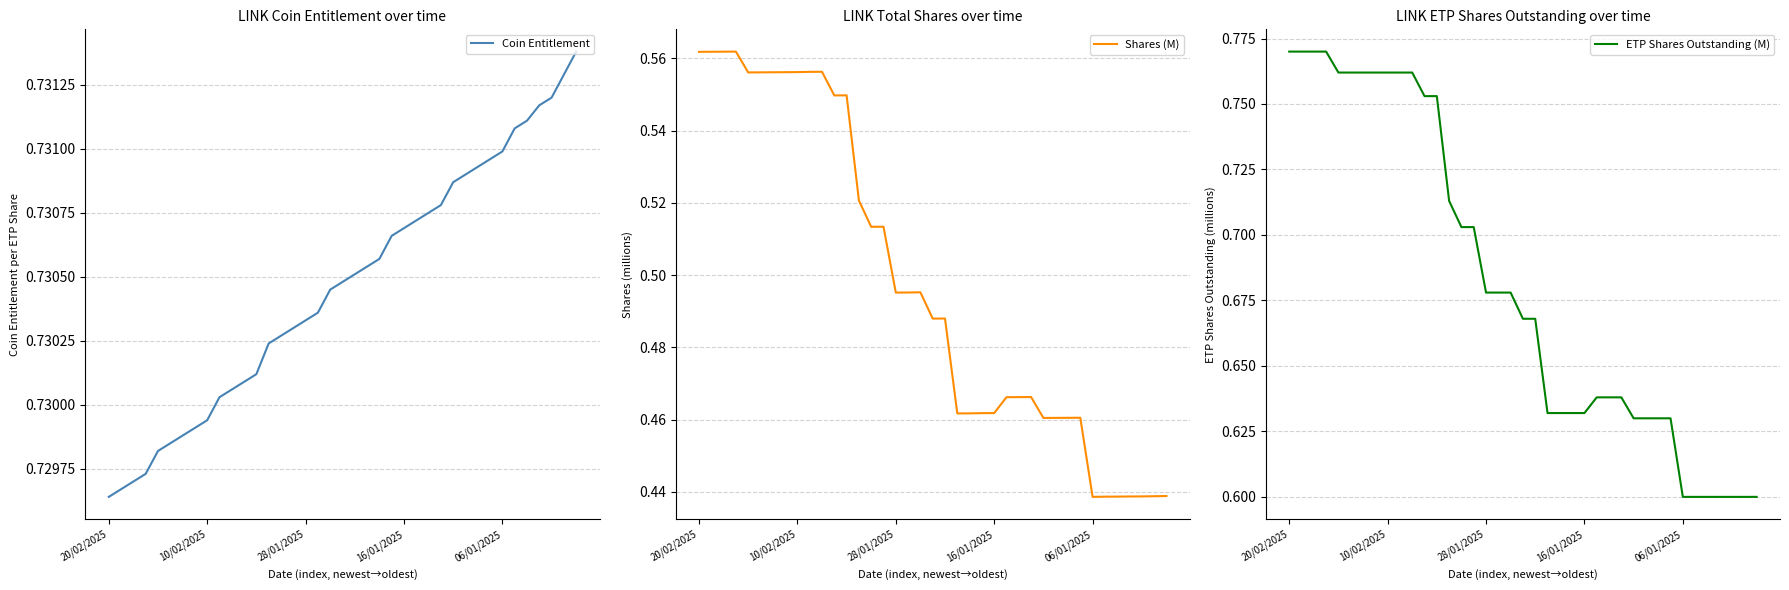

Does the chart display data point markers on the line(s)?

No